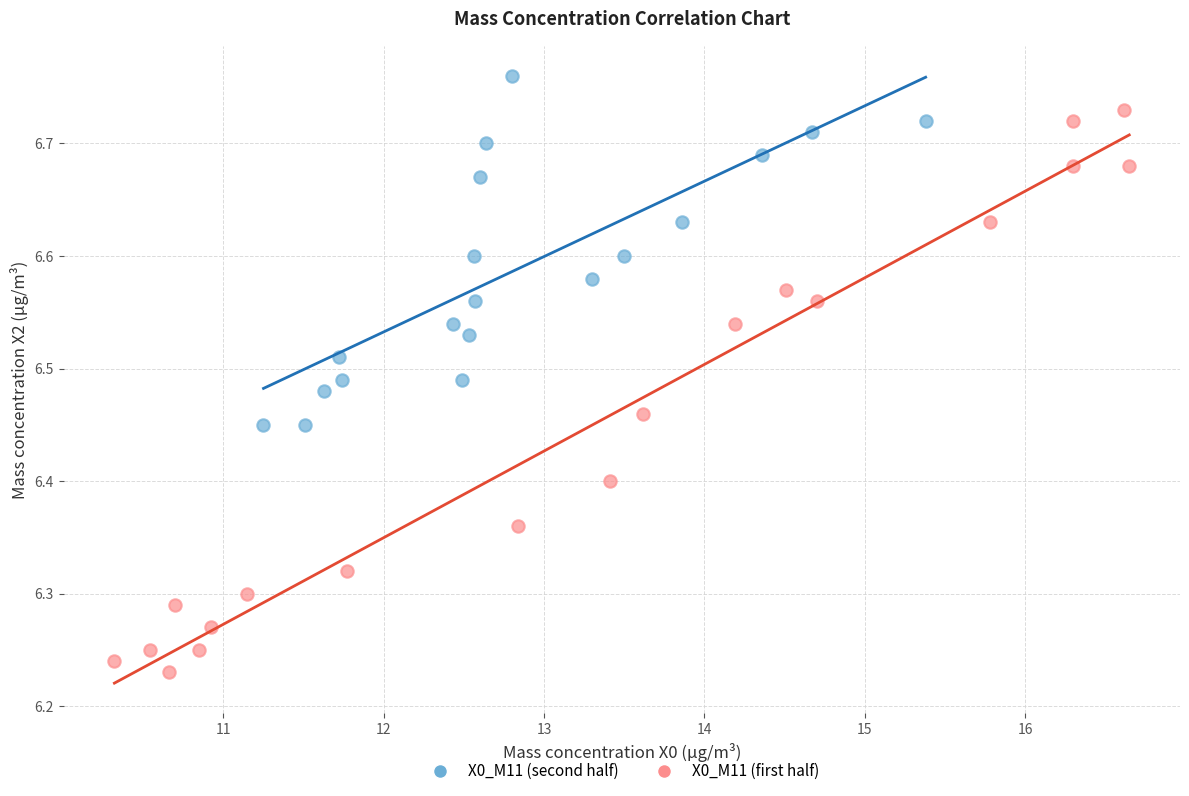

Which series has the largest Y range (max minus min)?

X0_M11 (first half)